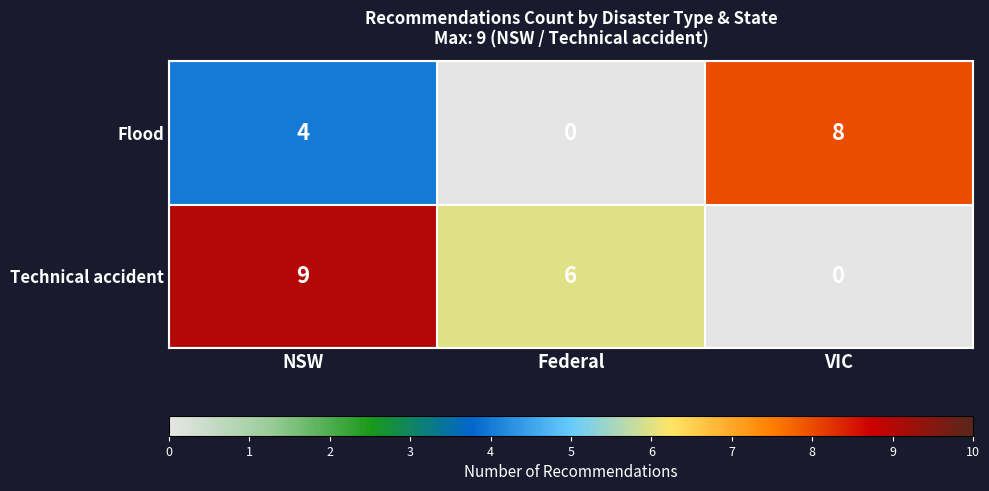

The Technical accident series shows 11 at Federal. True or false?

False